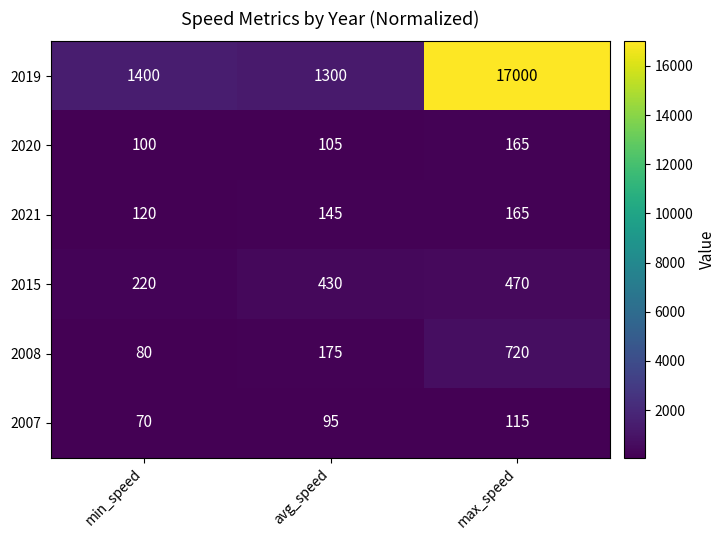

What is the maximum value for 2015?

470